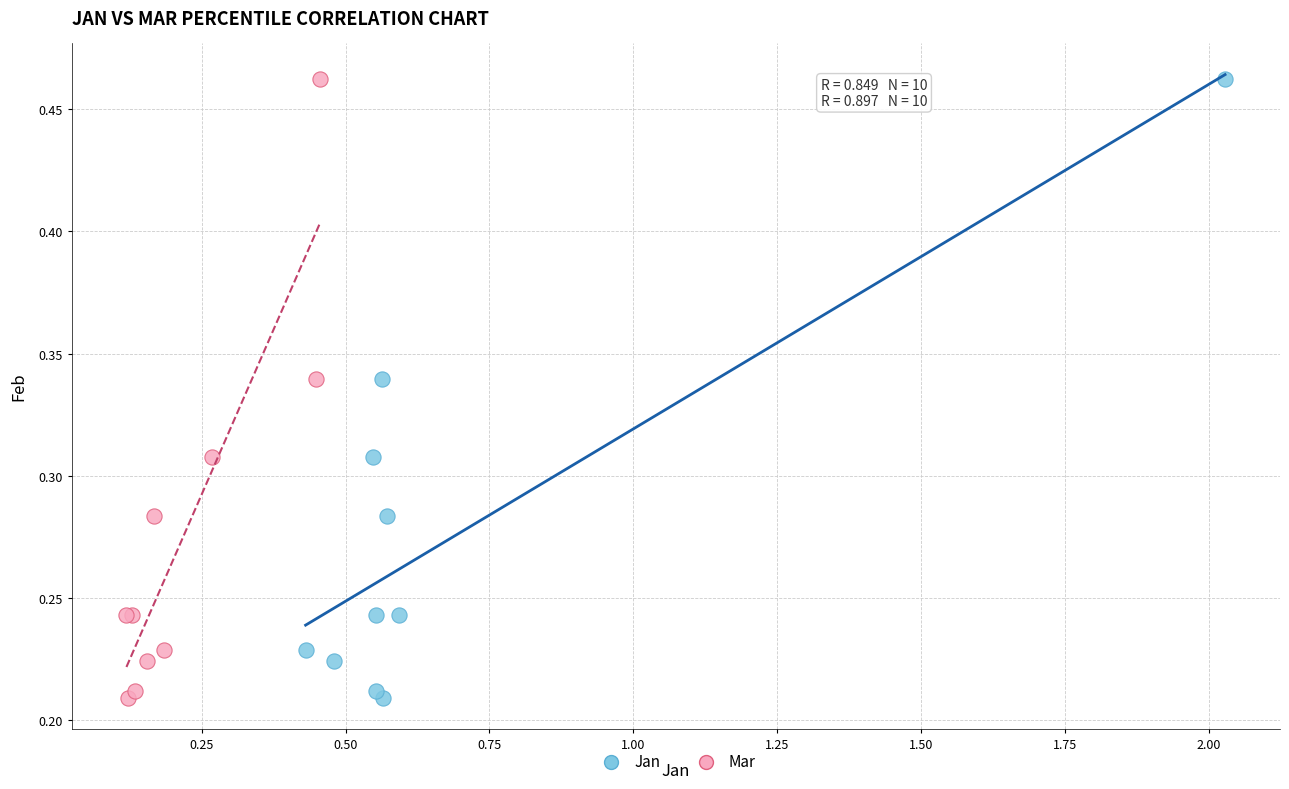

What are all the series names shown in the legend?

Jan, Mar